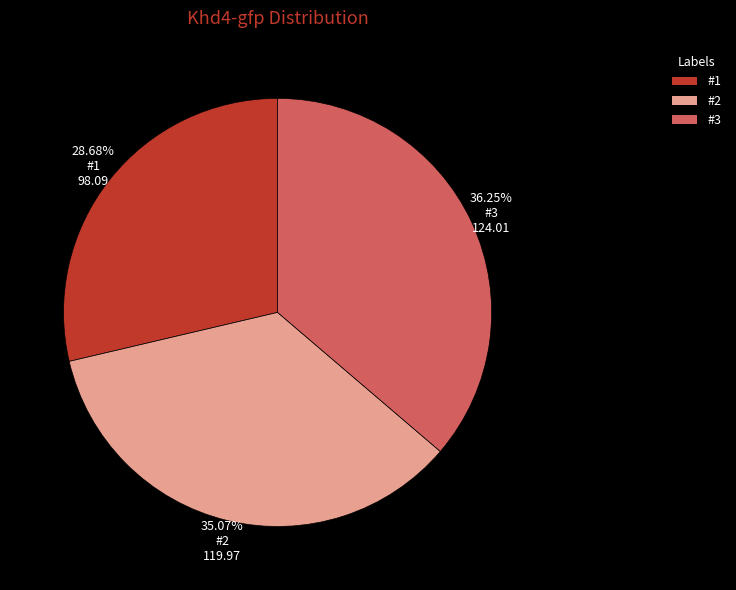

Count the number of slices in the pie.

3